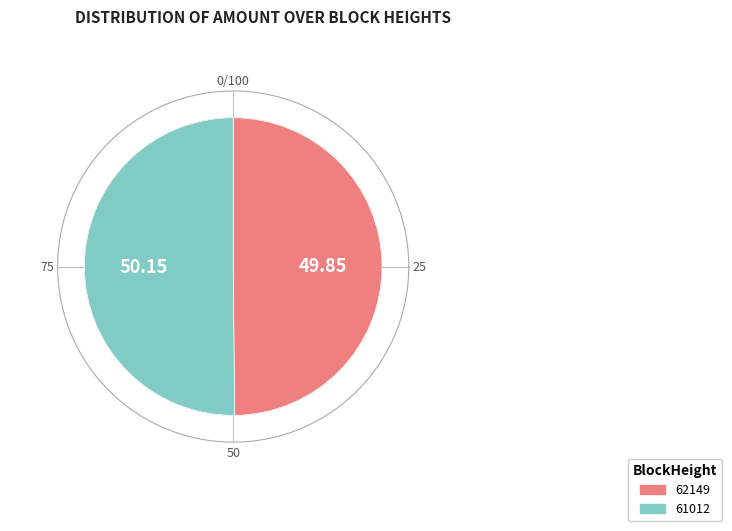

Is there a majority slice in this chart?

Yes